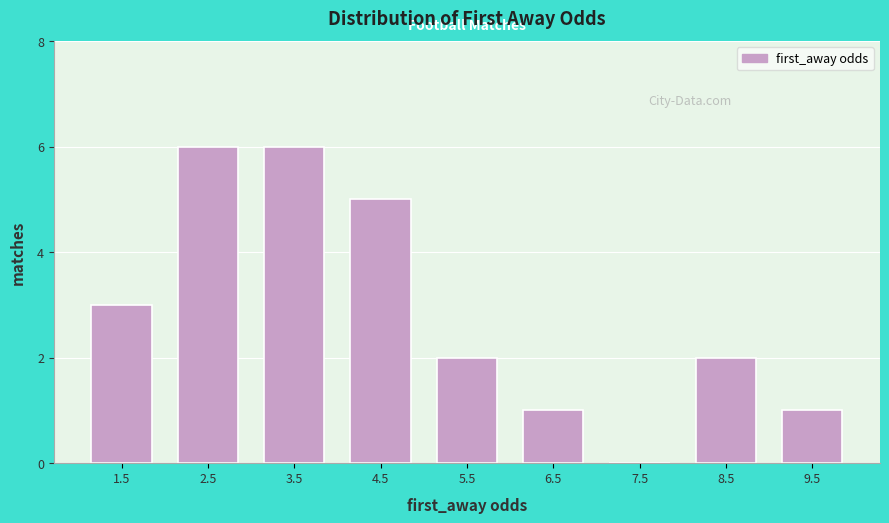

Reading left to right, list every bar in this chart as the range it spans on the x-axis followed by its height. The values are not printed on the chart, so give them approximately, as read against the axis.

1 to 2: 3
2 to 3: 6
3 to 4: 6
4 to 5: 5
5 to 6: 2
6 to 7: 1
7 to 8: 0
8 to 9: 2
9 to 10: 1